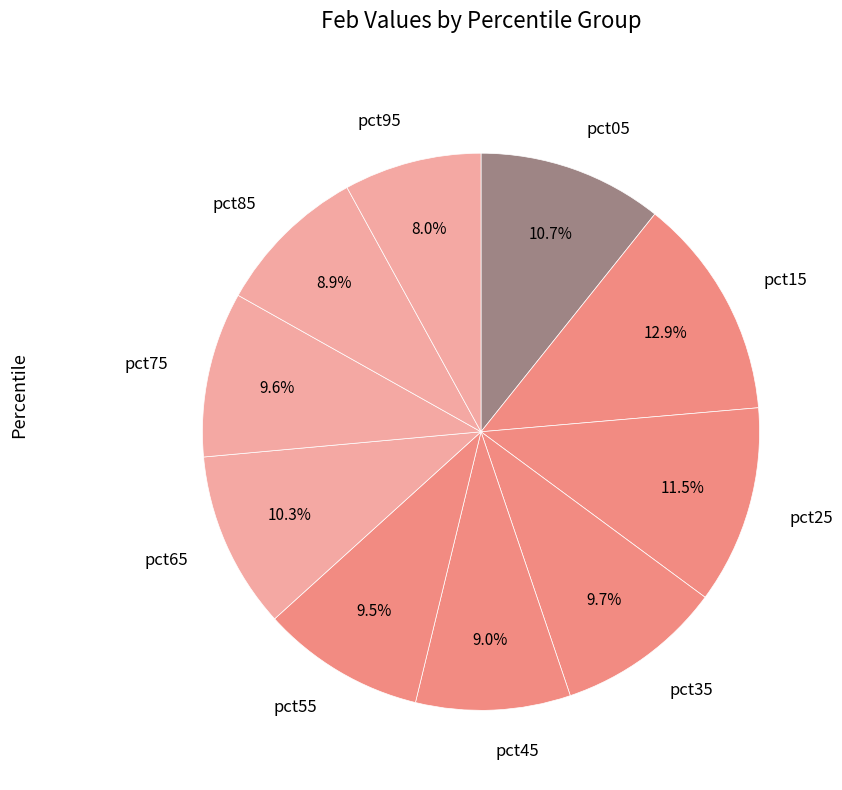

True or false: pct45 accounts for 9% of the total.

True